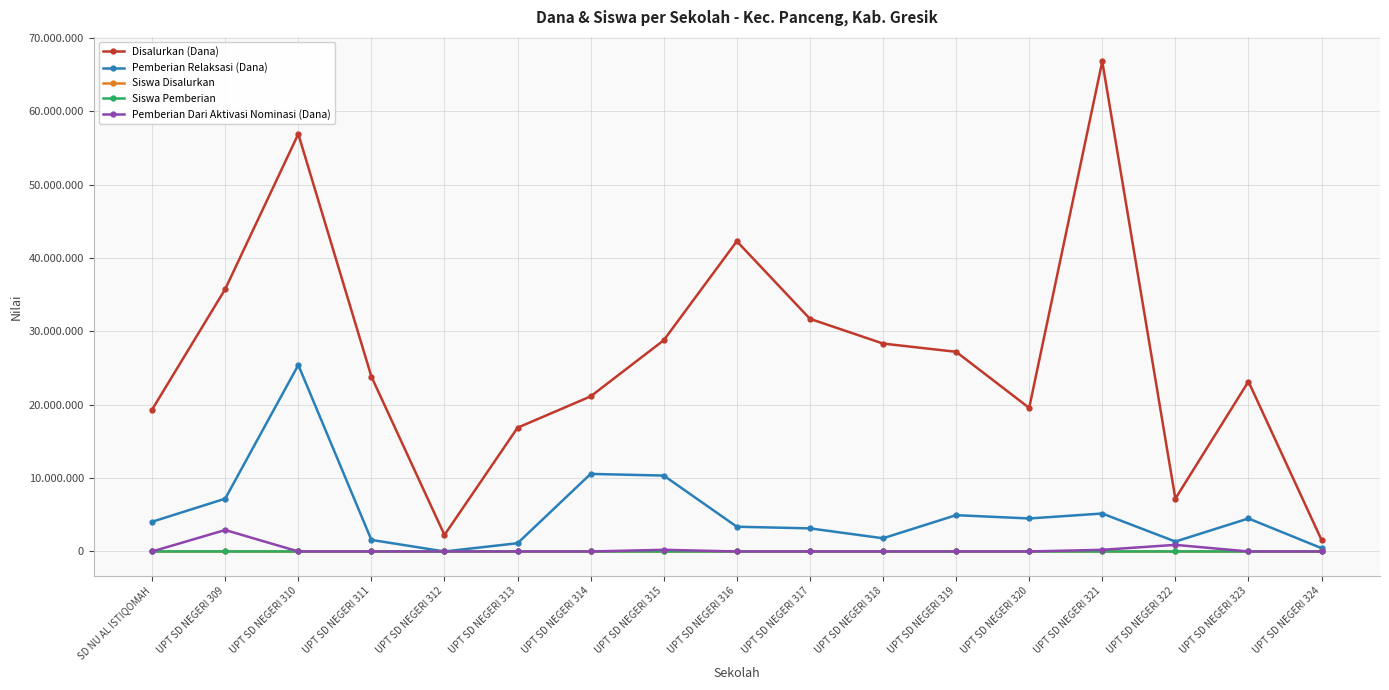

Which series has the largest range (max minus min)?

Disalurkan (Dana)